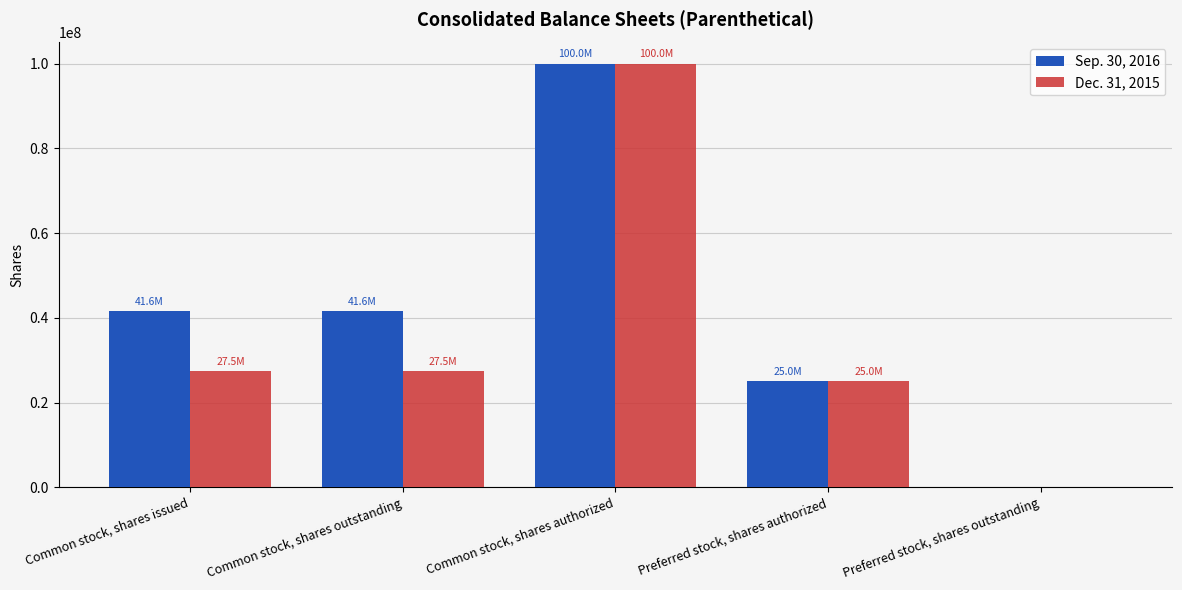

What is the total value across all series at Common stock, shares outstanding?

69061496